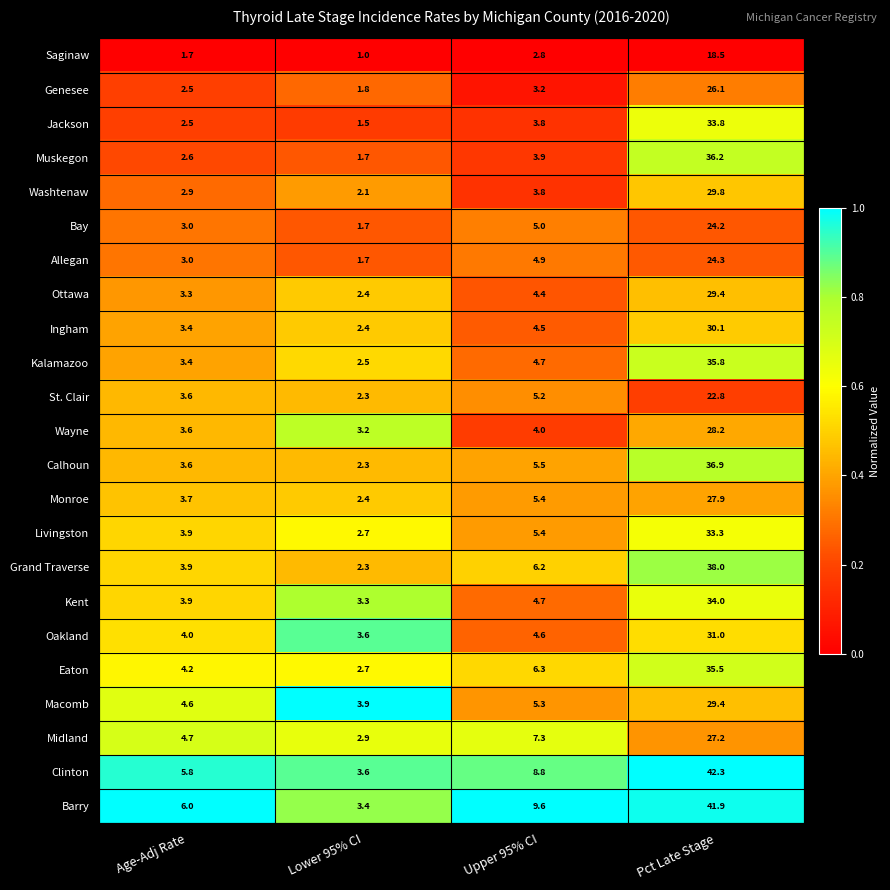

True or false: Midland has a value of 12.2 at Upper 95% CI.

False